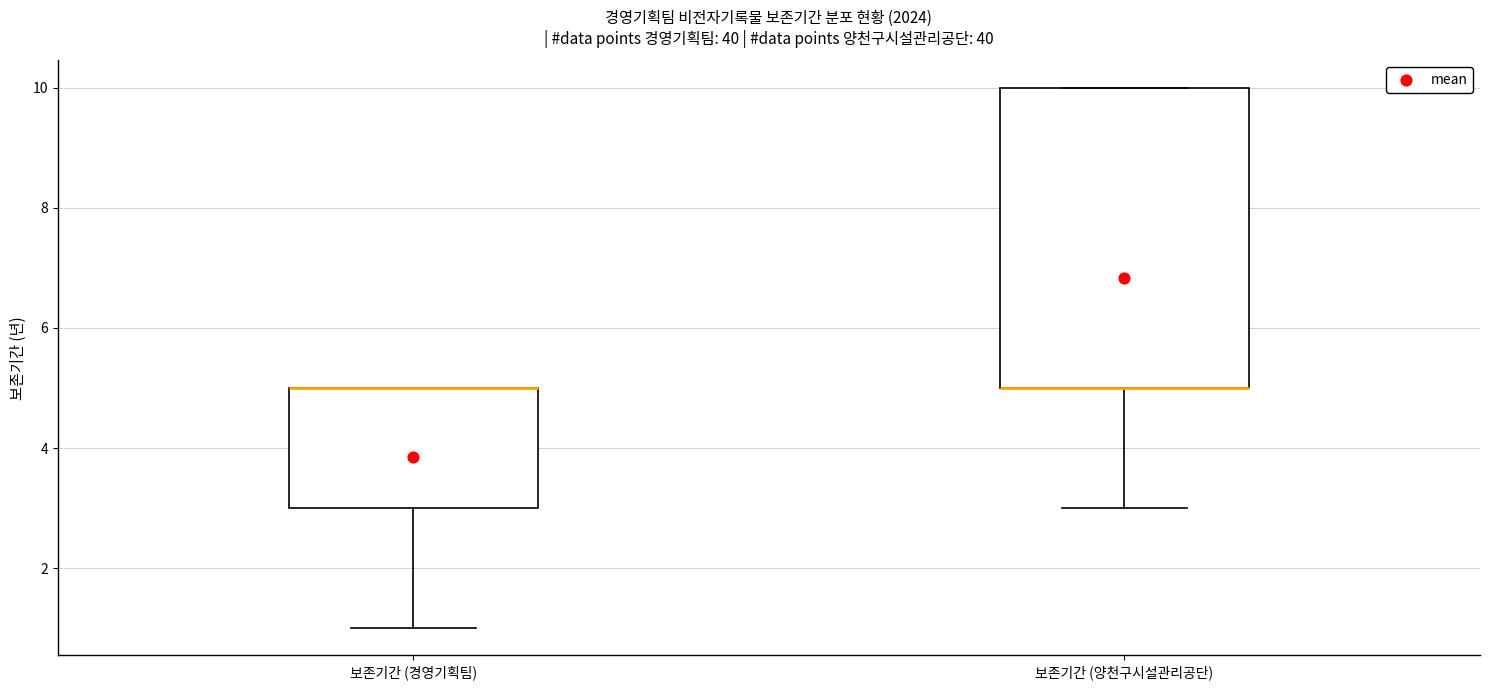

Where does the lower whisker of the box for 보존기간 (양천구시설관리공단) end on the y-axis? The values are not printed on the chart, so give them approximately, as read against the axis.

3